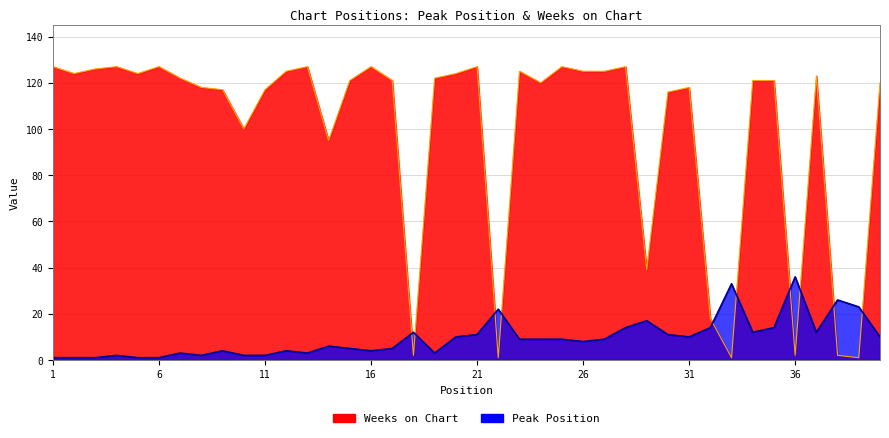

Between 12 and 31, which series saw the biggest shift?

Weeks on Chart